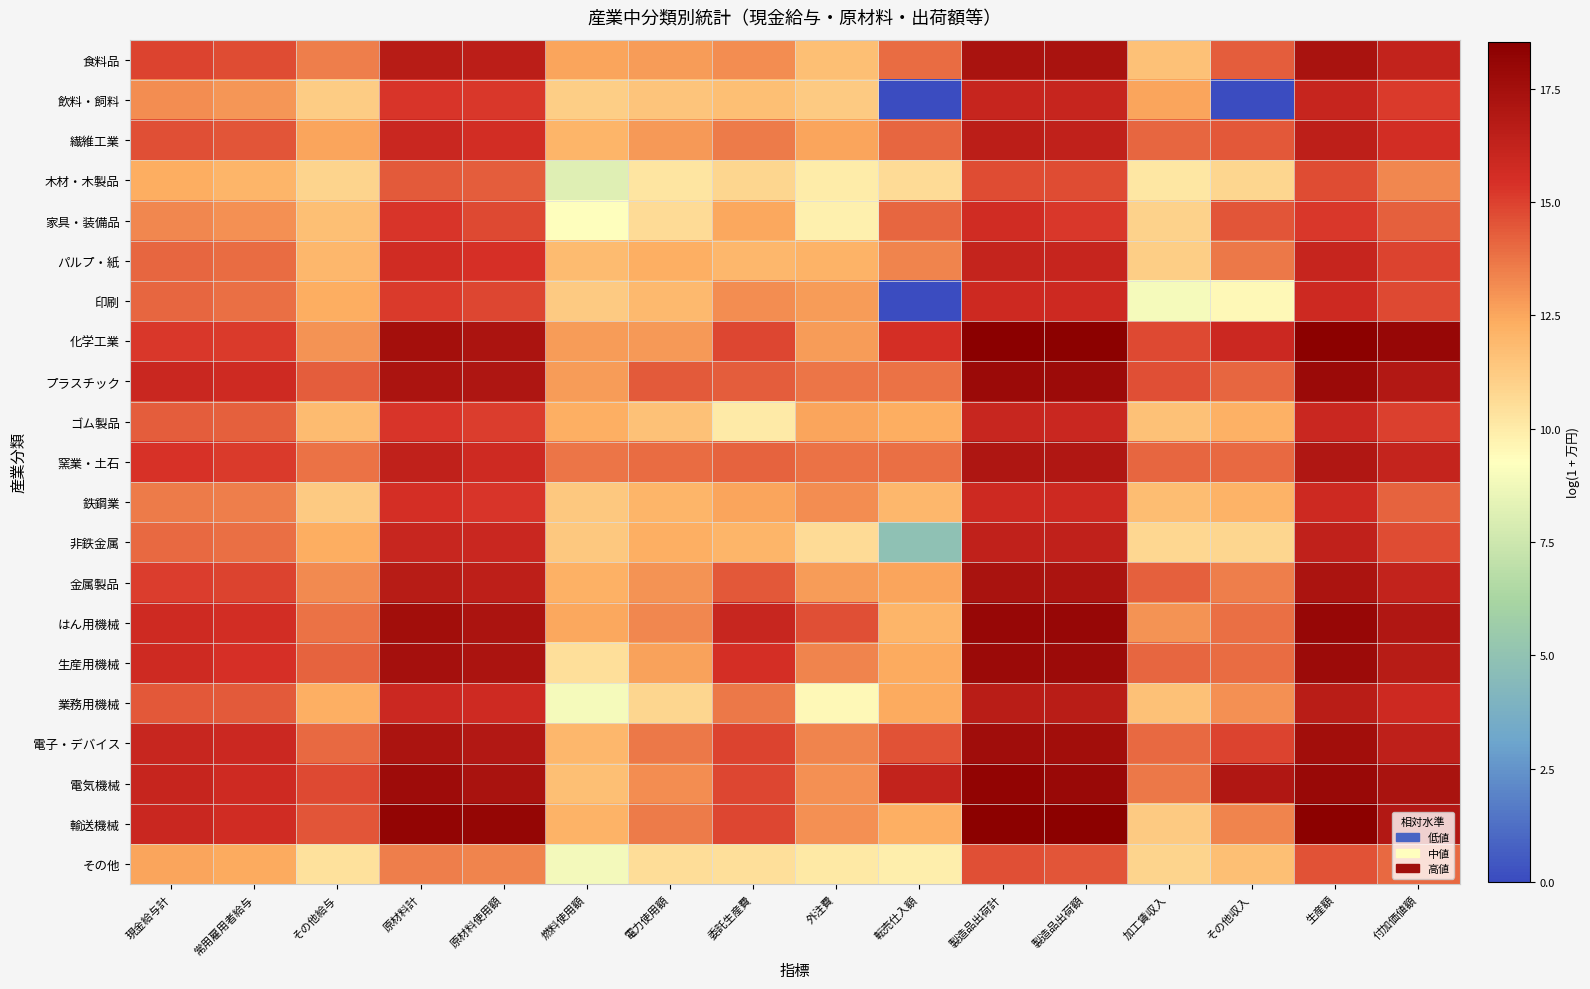

Reading left to right, what are all the values shown in this chart?

食料品: 現金給与計=15.0	常用雇用者給与=14.7	その他給与=13.5	原材料計=16.7	原材料使用額=16.6	燃料使用額=12.5	電力使用額=12.8	委託生産費=13.1	外注費=11.7	転売仕入額=13.9	製造品出荷計=17.3	製造品出荷額=17.2	加工賃収入=11.6	その他収入=14.3	生産額=17.2	付加価値額=16.3
飲料・飼料: 現金給与計=13.1	常用雇用者給与=13.0	その他給与=11.2	原材料計=15.3	原材料使用額=15.2	燃料使用額=11.1	電力使用額=11.4	委託生産費=11.7	外注費=11.2	転売仕入額=0.0	製造品出荷計=16.1	製造品出荷額=16.1	加工賃収入=12.6	その他収入=0.0	生産額=16.1	付加価値額=15.2
繊維工業: 現金給与計=14.6	常用雇用者給与=14.5	その他給与=12.5	原材料計=16.0	原材料使用額=15.6	燃料使用額=12.1	電力使用額=12.8	委託生産費=13.5	外注費=12.5	転売仕入額=14.1	製造品出荷計=16.6	製造品出荷額=16.3	加工賃収入=14.1	その他収入=14.4	生産額=16.4	付加価値額=15.6
木材・木製品: 現金給与計=12.3	常用雇用者給与=12.1	その他給与=10.9	原材料計=14.4	原材料使用額=14.3	燃料使用額=8.2	電力使用額=10.2	委託生産費=10.8	外注費=10.0	転売仕入額=10.6	製造品出荷計=14.7	製造品出荷額=14.7	加工賃収入=10.2	その他収入=10.8	生産額=14.7	付加価値額=13.3
家具・装備品: 現金給与計=13.3	常用雇用者給与=13.1	その他給与=11.7	原材料計=15.3	原材料使用額=14.8	燃料使用額=9.3	電力使用額=10.6	委託生産費=12.5	外注費=9.8	転売仕入額=14.1	製造品出荷計=15.6	製造品出荷額=15.2	加工賃収入=11.0	その他収入=14.5	生産額=15.2	付加価値額=14.3
パルプ・紙: 現金給与計=14.1	常用雇用者給与=14.0	その他給与=12.0	原材料計=15.7	原材料使用額=15.5	燃料使用額=11.9	電力使用額=12.3	委託生産費=12.0	外注費=12.1	転売仕入額=13.4	製造品出荷計=16.2	製造品出荷額=16.1	加工賃収入=11.1	その他収入=13.7	生産額=16.1	付加価値額=14.9
印刷: 現金給与計=14.1	常用雇用者給与=13.9	その他給与=12.4	原材料計=15.2	原材料使用額=14.8	燃料使用額=11.3	電力使用額=11.9	委託生産費=13.1	外注費=12.8	転売仕入額=0.0	製造品出荷計=15.8	製造品出荷額=15.8	加工賃収入=8.9	その他収入=9.5	生産額=15.8	付加価値額=14.8
化学工業: 現金給与計=15.3	常用雇用者給与=15.2	その他給与=13.0	原材料計=17.4	原材料使用額=17.2	燃料使用額=12.8	電力使用額=12.9	委託生産費=14.9	外注費=12.8	転売仕入額=15.5	製造品出荷計=18.5	製造品出荷額=18.4	加工賃収入=14.8	その他収入=15.9	生産額=18.5	付加価値額=18.0
プラスチック: 現金給与計=16.0	常用雇用者給与=15.8	その他給与=14.3	原材料計=17.2	原材料使用額=17.0	燃料使用額=12.8	電力使用額=14.3	委託生産費=14.3	外注費=13.7	転売仕入額=13.8	製造品出荷計=17.9	製造品出荷額=17.8	加工賃収入=14.6	その他収入=14.1	生産額=17.8	付加価値額=16.9
ゴム製品: 現金給与計=14.3	常用雇用者給与=14.2	その他給与=11.8	原材料計=15.3	原材料使用額=15.1	燃料使用額=12.2	電力使用額=11.6	委託生産費=10.0	外注費=12.6	転売仕入額=12.4	製造品出荷計=16.0	製造品出荷額=16.0	加工賃収入=11.6	その他収入=12.2	生産額=16.0	付加価値額=15.0
窯業・土石: 現金給与計=15.4	常用雇用者給与=15.2	その他給与=13.8	原材料計=16.3	原材料使用額=15.7	燃料使用額=13.7	電力使用額=13.9	委託生産費=14.1	外注費=13.8	転売仕入額=13.9	製造品出荷計=17.1	製造品出荷額=17.0	加工賃収入=14.1	その他収入=14.0	生産額=17.0	付加価値額=16.2
鉄鋼業: 現金給与計=13.6	常用雇用者給与=13.5	その他給与=11.2	原材料計=15.5	原材料使用額=15.3	燃料使用額=11.3	電力使用額=12.0	委託生産費=12.6	外注費=13.1	転売仕入額=12.0	製造品出荷計=15.8	製造品出荷額=15.8	加工賃収入=11.8	その他収入=12.1	生産額=15.8	付加価値額=14.2
非鉄金属: 現金給与計=14.0	常用雇用者給与=13.8	その他給与=12.3	原材料計=16.0	原材料使用額=16.0	燃料使用額=11.3	電力使用額=12.3	委託生産費=12.0	外注費=10.6	転売仕入額=4.9	製造品出荷計=16.3	製造品出荷額=16.3	加工賃収入=10.8	その他収入=10.8	生産額=16.3	付加価値額=14.7
金属製品: 現金給与計=15.1	常用雇用者給与=15.0	その他給与=13.2	原材料計=16.7	原材料使用額=16.5	燃料使用額=12.2	電力使用額=13.0	委託生産費=14.4	外注費=12.8	転売仕入額=12.6	製造品出荷計=17.3	製造品出荷額=17.2	加工賃収入=14.2	その他収入=13.5	生産額=17.2	付加価値額=16.2
はん用機械: 現金給与計=15.7	常用雇用者給与=15.6	その他給与=13.8	原材料計=17.5	原材料使用額=17.2	燃料使用額=12.5	電力使用額=13.3	委託生産費=16.1	外注費=14.7	転売仕入額=12.1	製造品出荷計=18.0	製造品出荷額=18.0	加工賃収入=13.0	その他収入=13.9	生産額=18.0	付加価値額=17.0
生産用機械: 現金給与計=15.7	常用雇用者給与=15.5	その他給与=14.2	原材料計=17.4	原材料使用額=17.2	燃料使用額=10.5	電力使用額=12.7	委託生産費=15.5	外注費=13.3	転売仕入額=12.4	製造品出荷計=17.8	製造品出荷額=17.8	加工賃収入=14.0	その他収入=13.9	生産額=17.8	付加価値額=16.7
業務用機械: 現金給与計=14.5	常用雇用者給与=14.4	その他給与=12.3	原材料計=15.9	原材料使用額=15.7	燃料使用額=8.9	電力使用額=10.8	委託生産費=13.6	外注費=9.5	転売仕入額=12.4	製造品出荷計=16.6	製造品出荷額=16.6	加工賃収入=11.6	その他収入=13.1	生産額=16.6	付加価値額=15.8
電子・デバイス: 現金給与計=16.0	常用雇用者給与=15.9	その他給与=14.0	原材料計=17.2	原材料使用額=16.9	燃料使用額=12.0	電力使用額=13.6	委託生産費=15.0	外注費=13.4	転売仕入額=14.6	製造品出荷計=17.6	製造品出荷額=17.5	加工賃収入=14.0	その他収入=15.0	生産額=17.6	付加価値額=16.4
電気機械: 現金給与計=16.1	常用雇用者給与=15.7	その他給与=14.8	原材料計=17.7	原材料使用額=17.3	燃料使用額=11.7	電力使用額=13.1	委託生産費=14.9	外注費=13.1	転売仕入額=16.2	製造品出荷計=18.2	製造品出荷額=17.9	加工賃収入=13.7	その他収入=17.0	生産額=17.9	付加価値額=17.2
輸送機械: 現金給与計=15.9	常用雇用者給与=15.7	その他給与=14.5	原材料計=18.1	原材料使用額=18.0	燃料使用額=12.2	電力使用額=13.5	委託生産費=14.9	外注費=13.0	転売仕入額=12.3	製造品出荷計=18.4	製造品出荷額=18.4	加工賃収入=11.3	その他収入=13.4	生産額=18.4	付加価値額=16.9
その他: 現金給与計=12.5	常用雇用者給与=12.4	その他給与=10.4	原材料計=13.5	原材料使用額=13.4	燃料使用額=8.9	電力使用額=10.5	委託生産費=10.5	外注費=10.1	転売仕入額=9.9	製造品出荷計=14.6	製造品出荷額=14.5	加工賃収入=10.9	その他収入=11.7	生産額=14.6	付加価値額=14.0